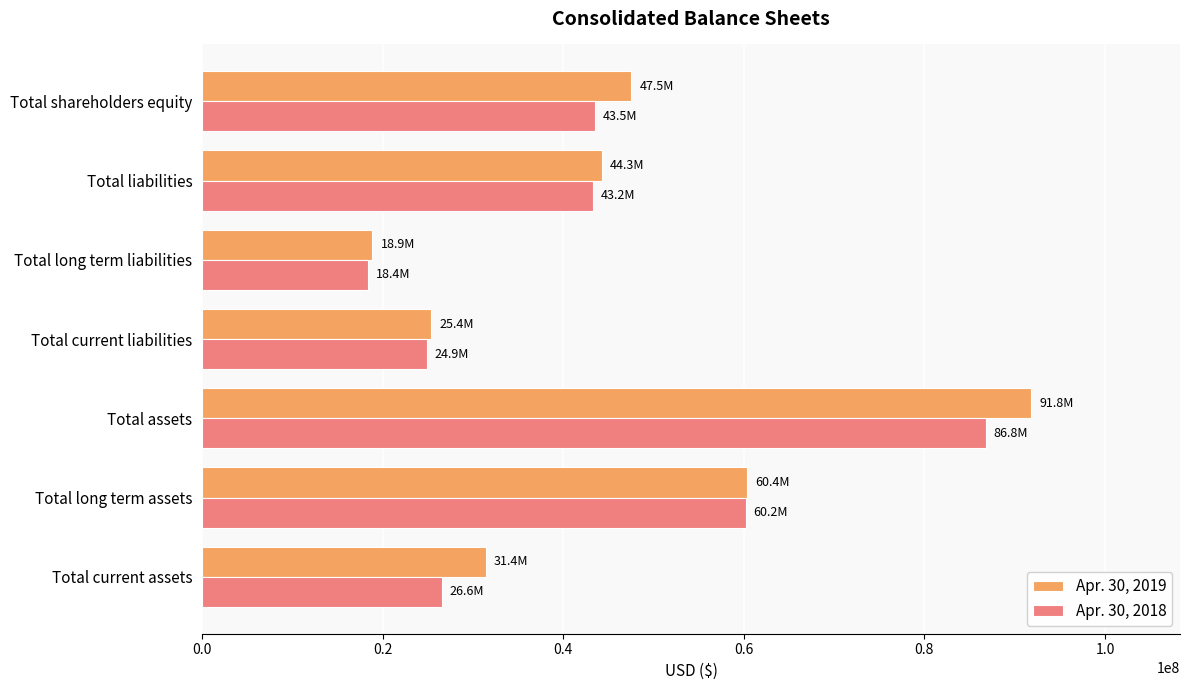

The value of Apr. 30, 2018 at Total current liabilities is 24871000. True or false?

True